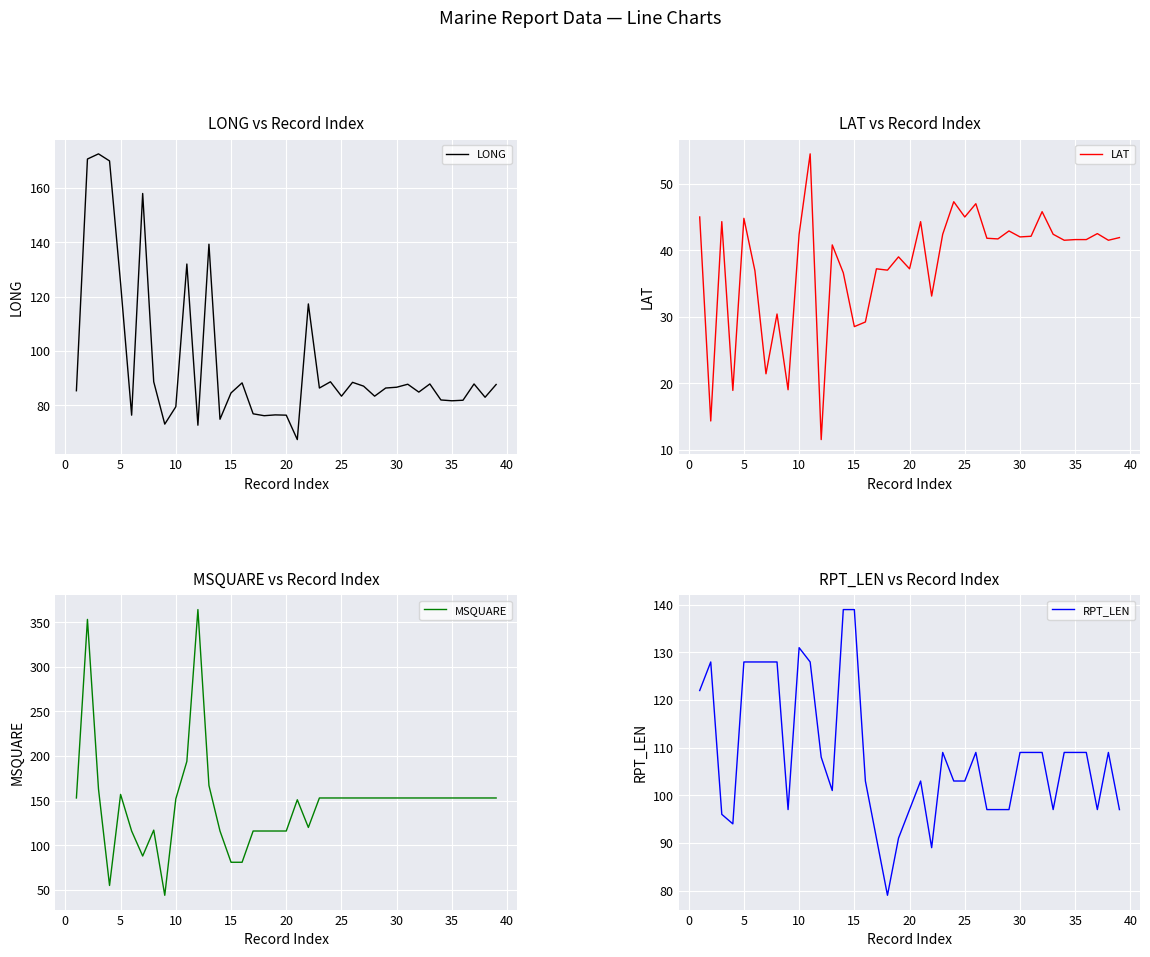

What is the greatest value displayed?

364.0